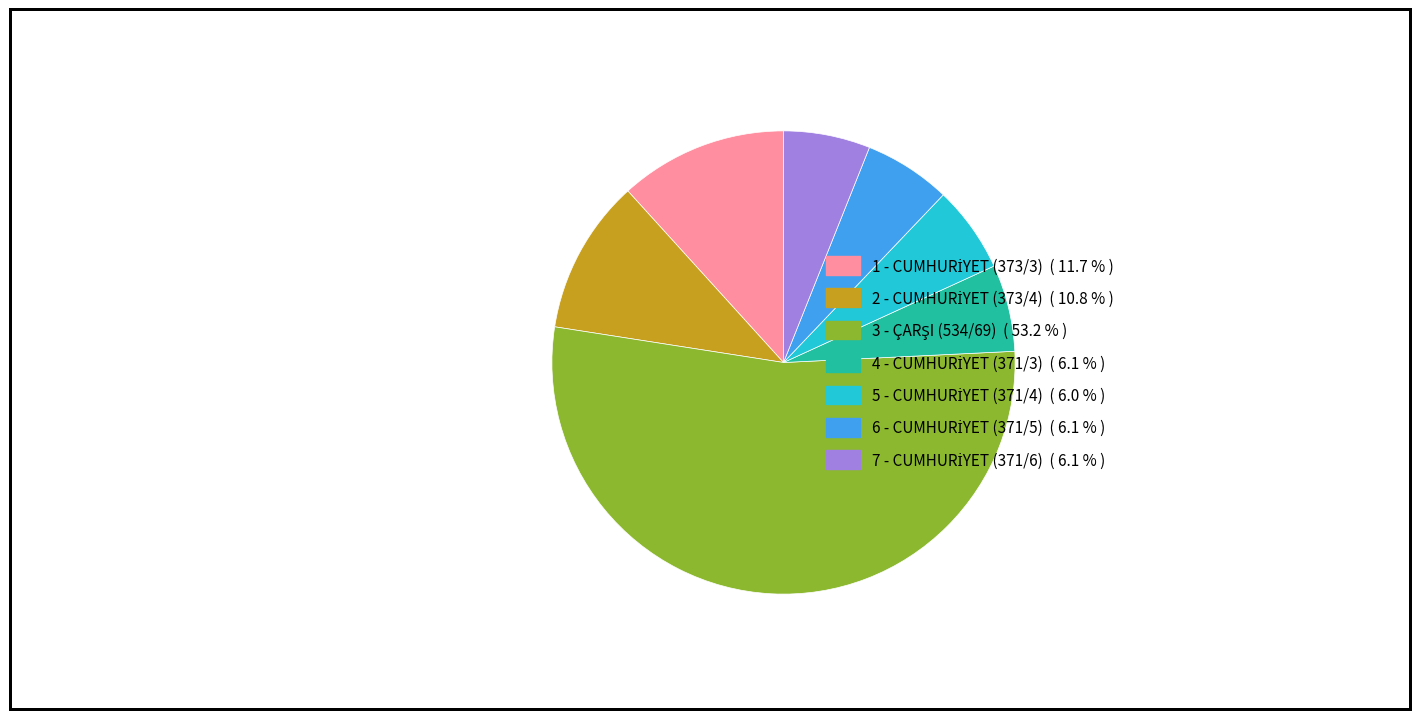

Is there a majority slice in this chart?

Yes